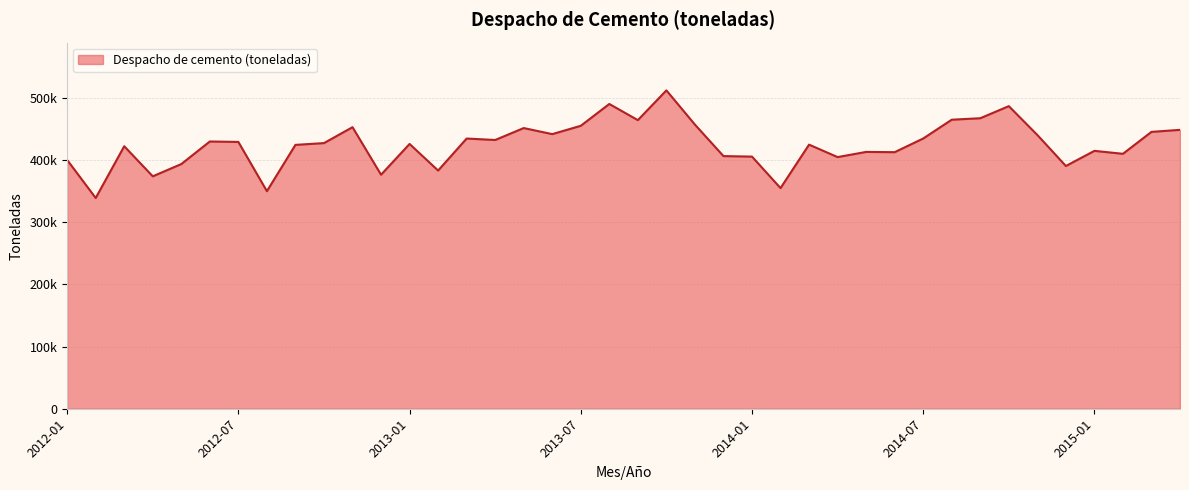

What is the smallest value displayed?

338746.2